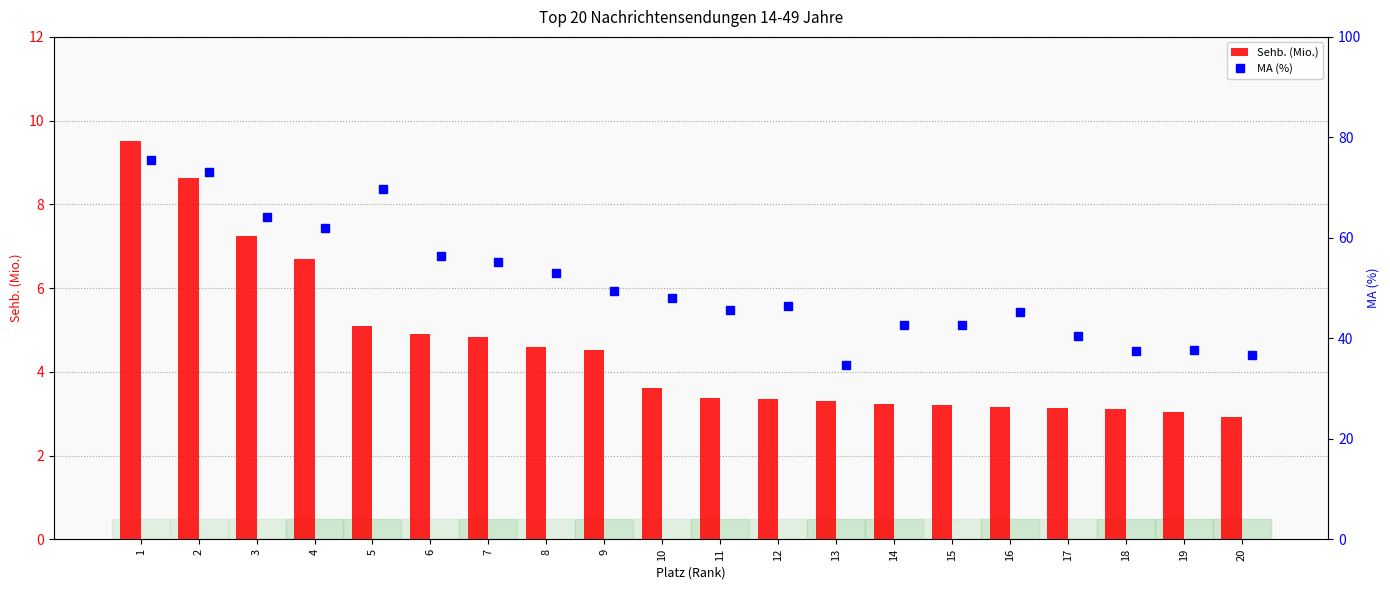

What is the minimum value shown in the chart?

2.9